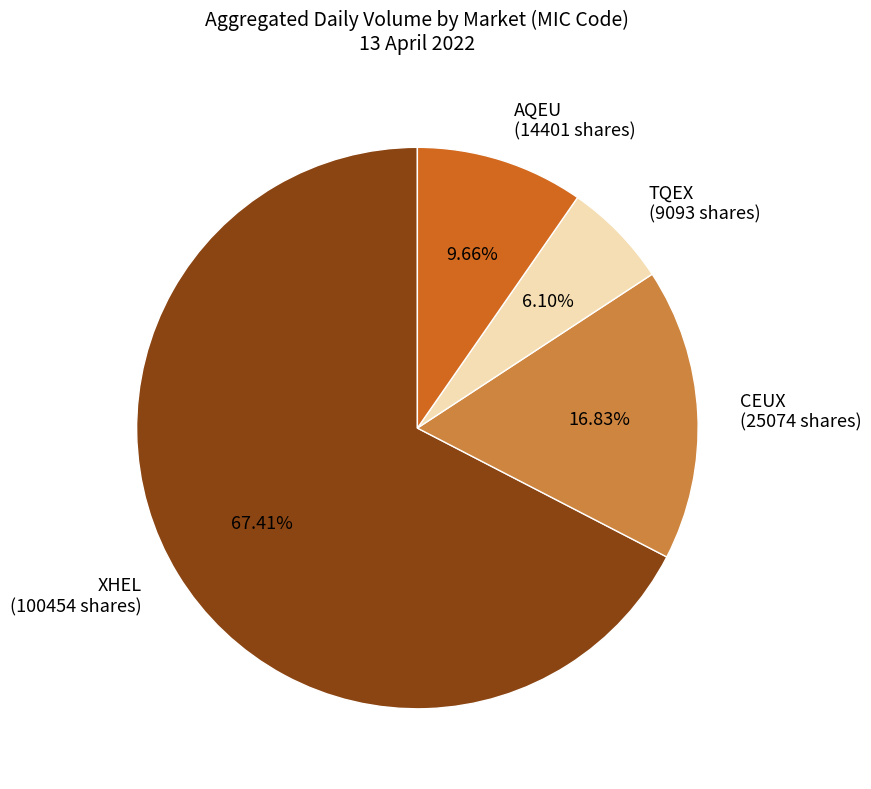

Which slice is the smallest?

TQEX